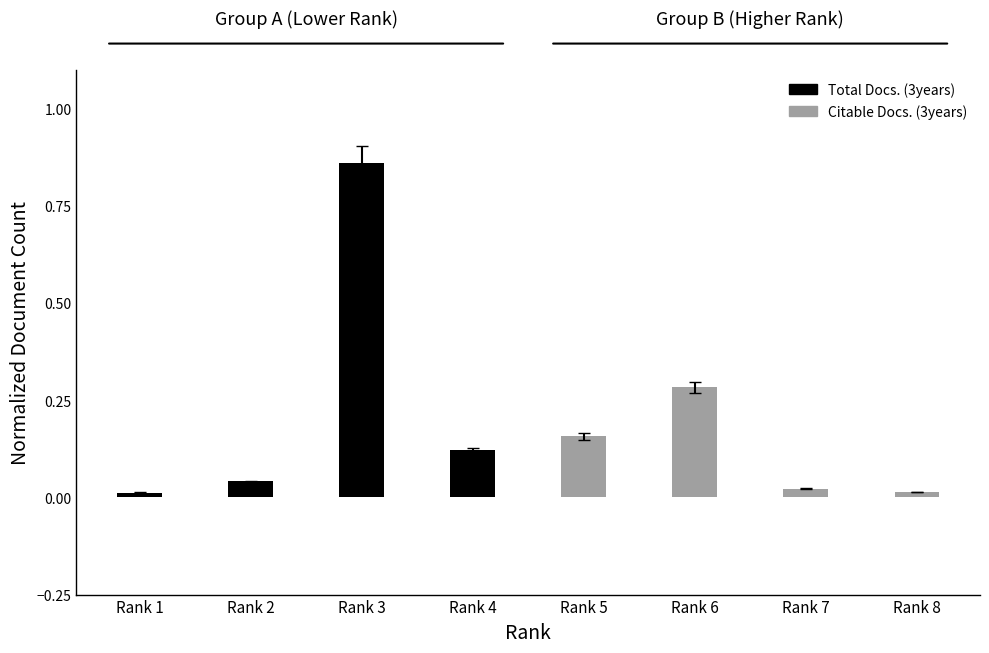

What is the value of the Total Docs. (3years) bar at the 4th from the left?

0.1